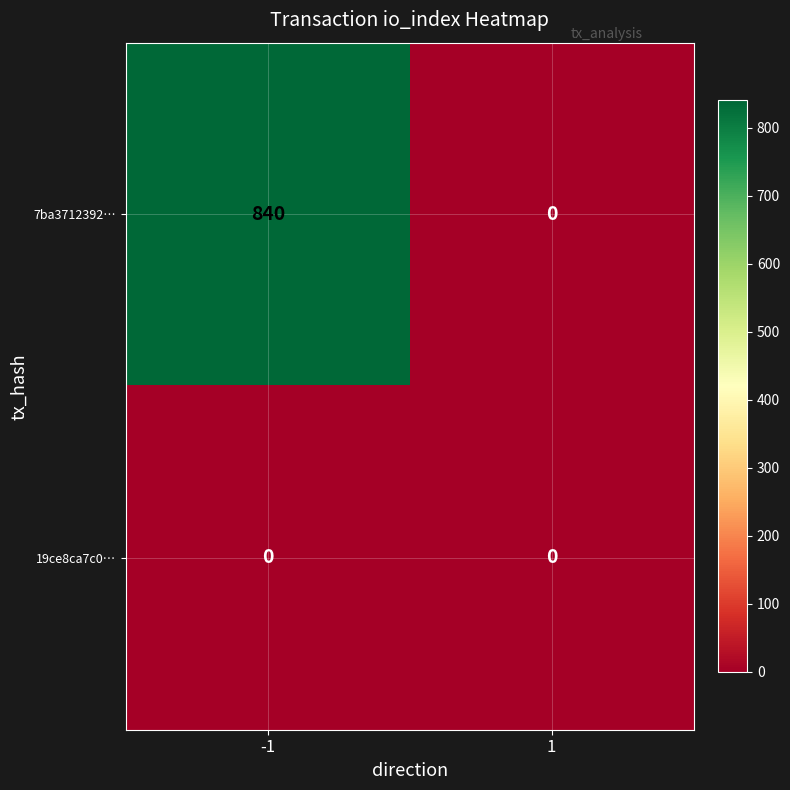

The value of 7ba3712392… at 1 is 291. True or false?

False